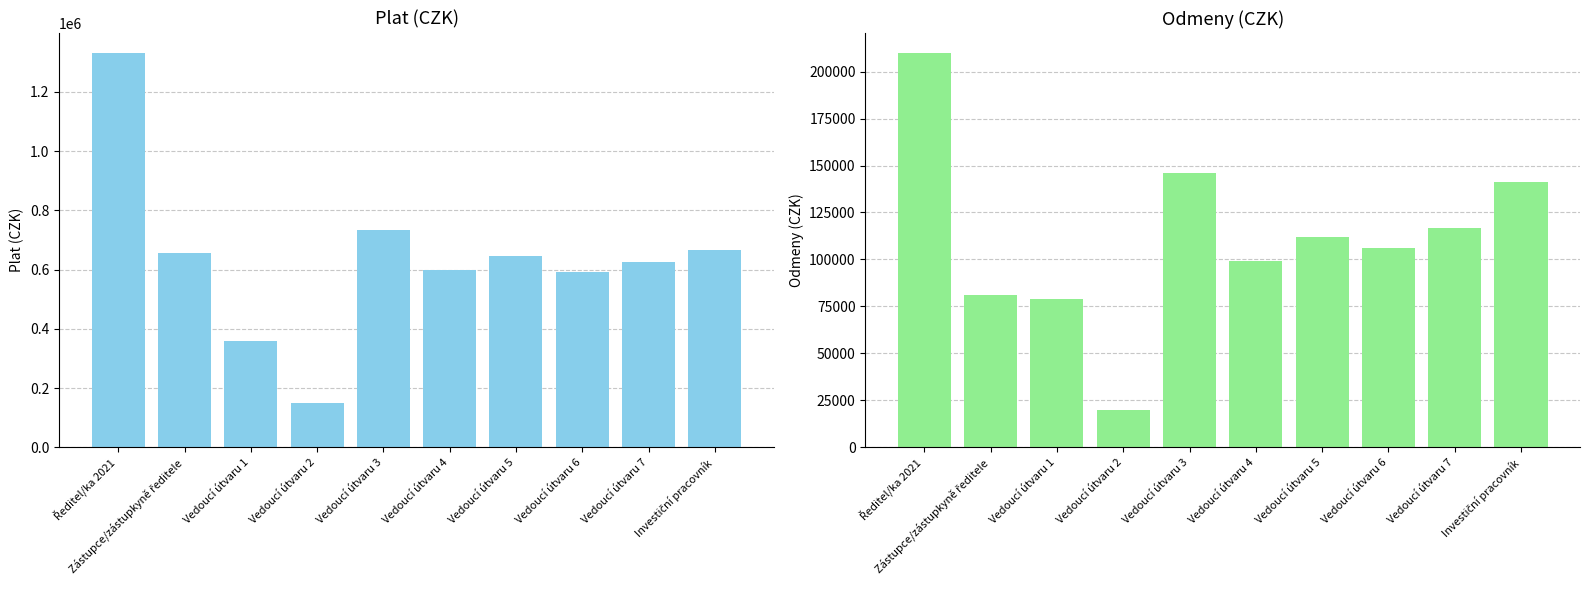

Reading left to right, list all the values displayed in this chart.

Plat: 1331940	656810	360061	149443	732224	598775	647052	591949	625658	665775
Odmeny: 210000	81000	79000	20000	146000	99000	112000	106000	117000	141000